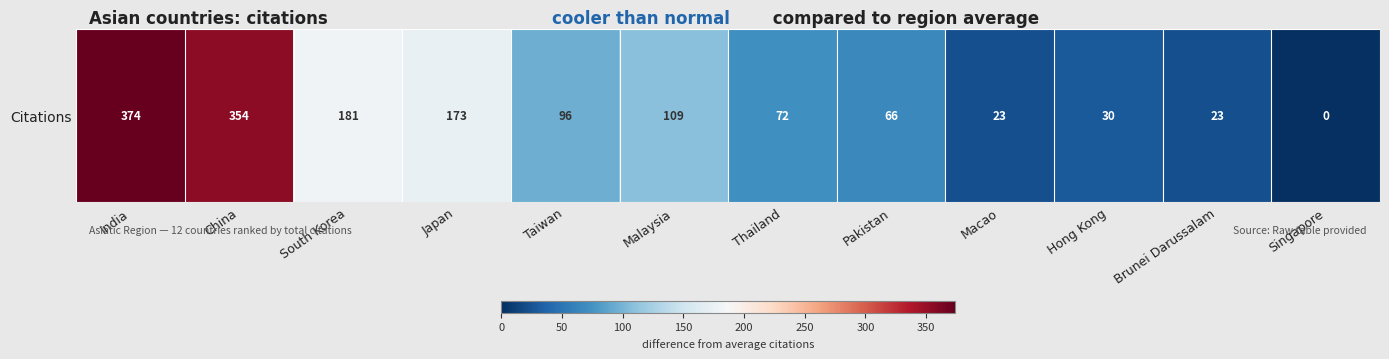

Rank the categories by value from lowest to highest.

Singapore, Macao, Brunei Darussalam, Hong Kong, Pakistan, Thailand, Taiwan, Malaysia, Japan, South Korea, China, India